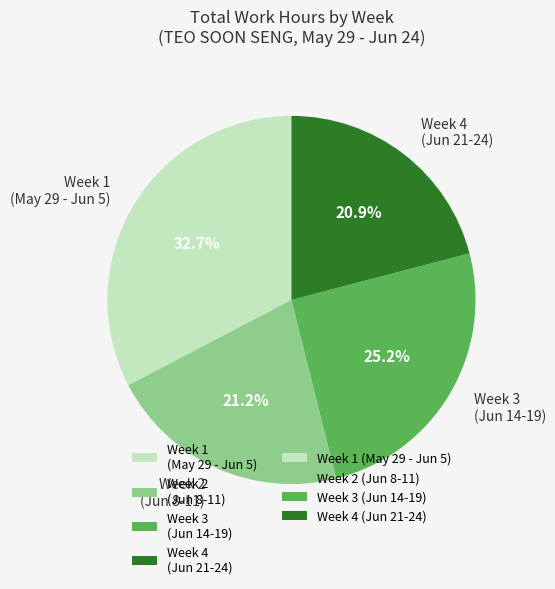

Does Week 3 (Jun 14-19) represent more than half of the total?

No